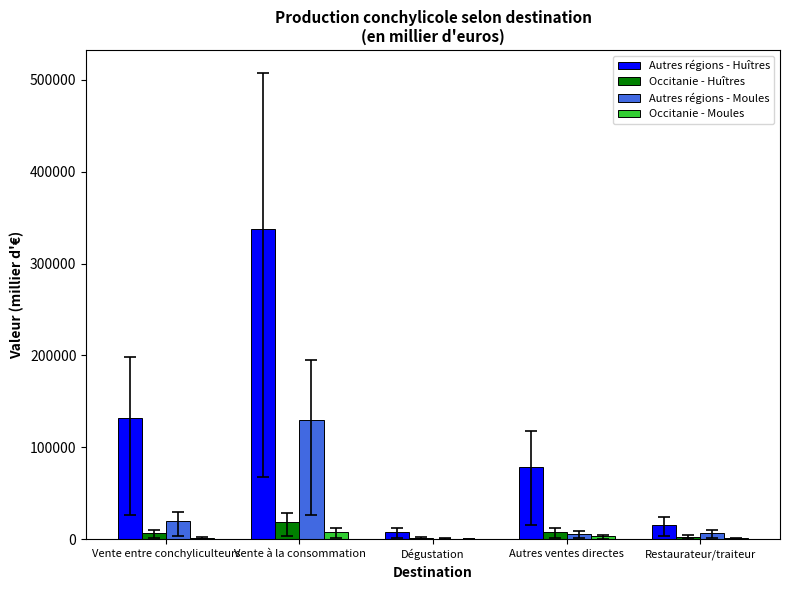

True or false: Autres régions - Huîtres has a value of 15919.5 at Restaurateur/traiteur.

True